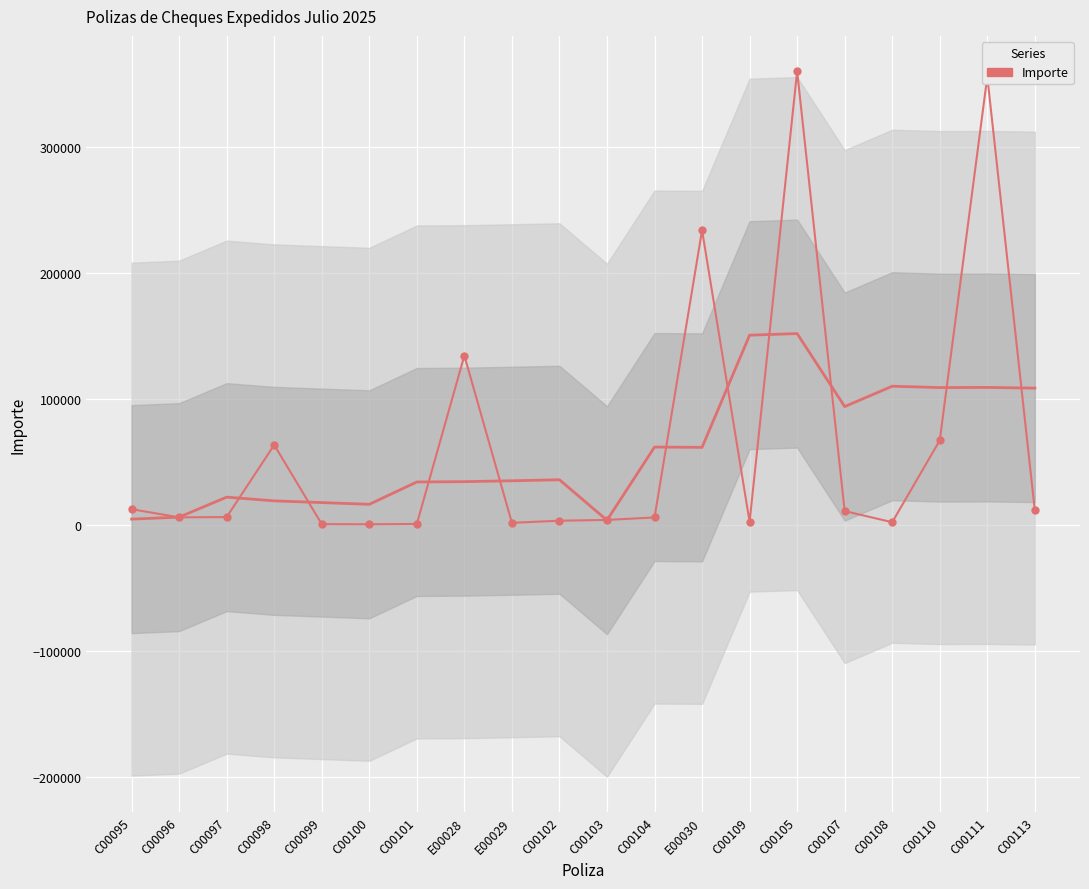

Between C00099 and C00113, which is larger?

C00113